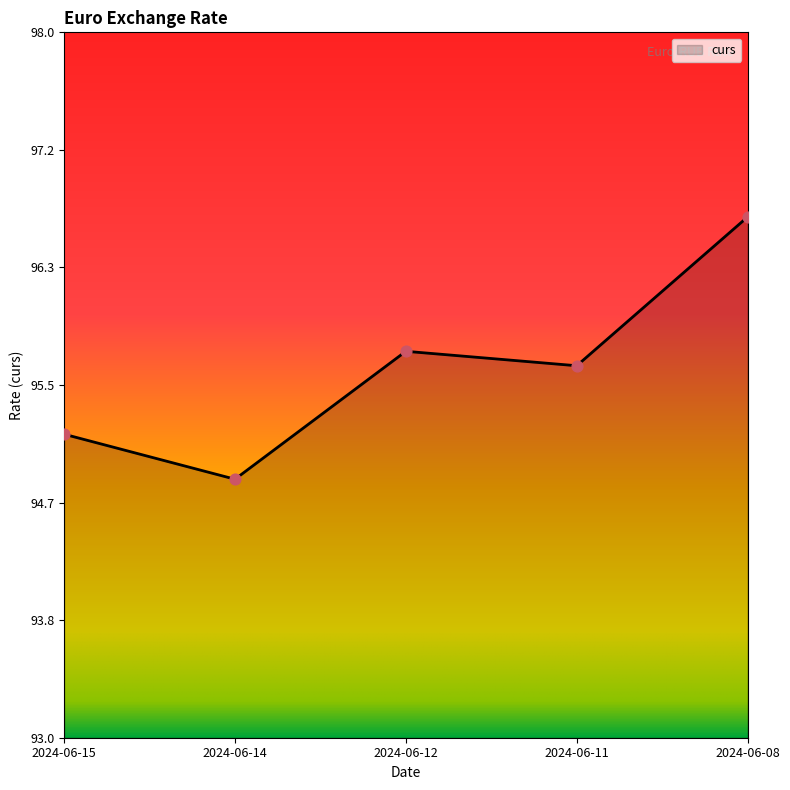

What is the change in value from 2024-06-15 to 2024-06-08?

+1.5